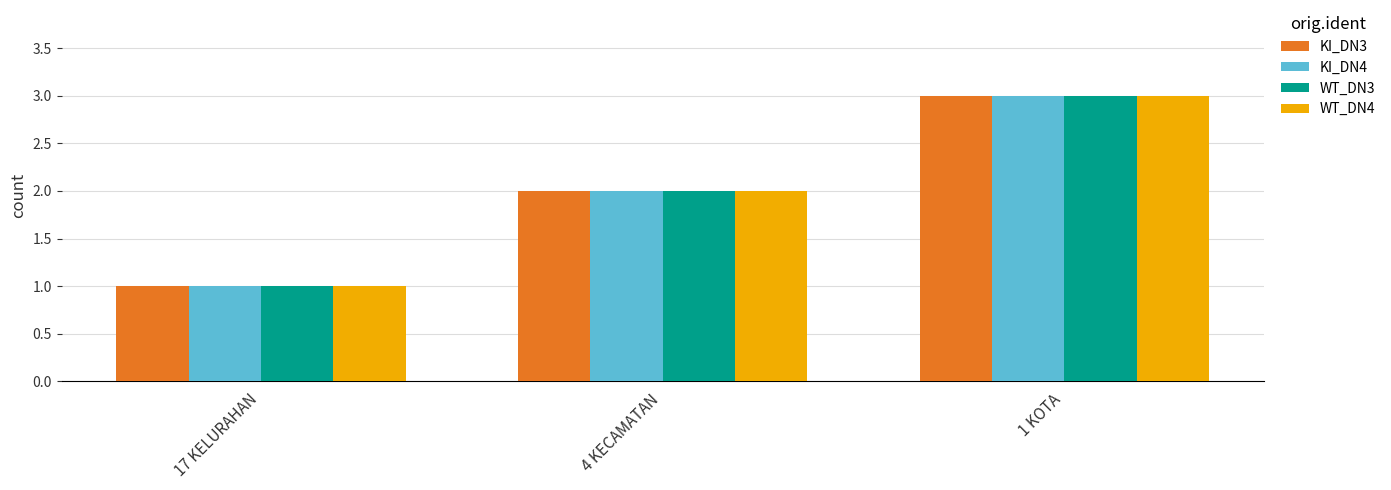

How many values in the WT_DN3 series are below 2?

1